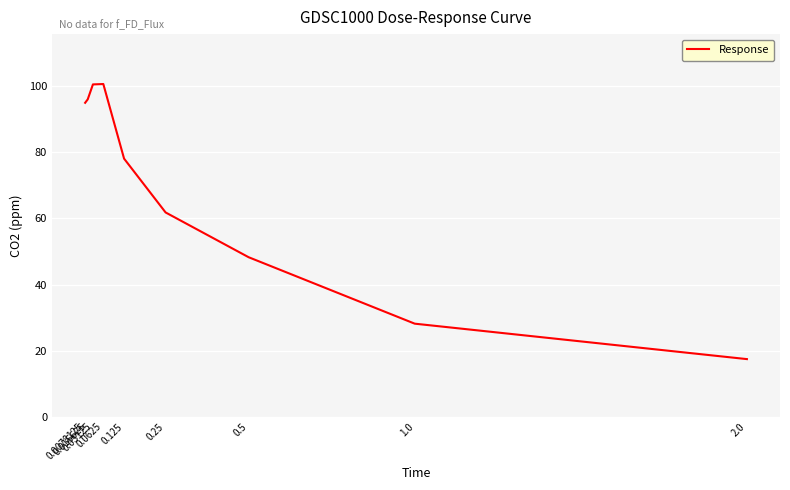

What is the greatest value displayed?

100.7